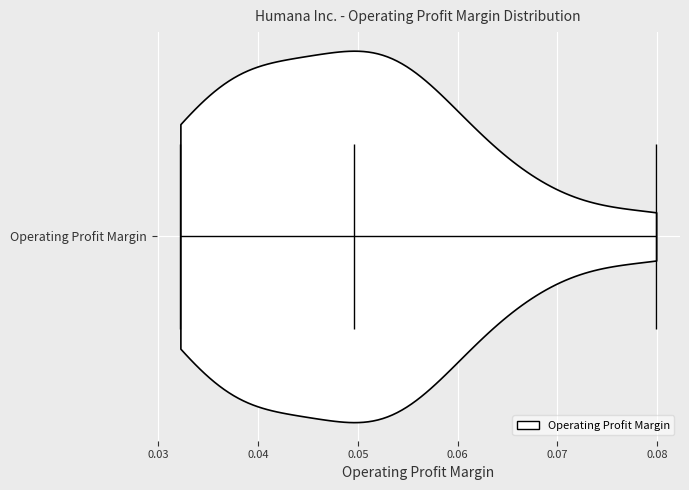

Read this violin plot against the x-axis: where its median line is, and the lowest and highest points the violin reaches. The values are not printed on the chart, so give them approximately, as read against the axis.

median line 0.050, lowest point 0.032, highest point 0.080